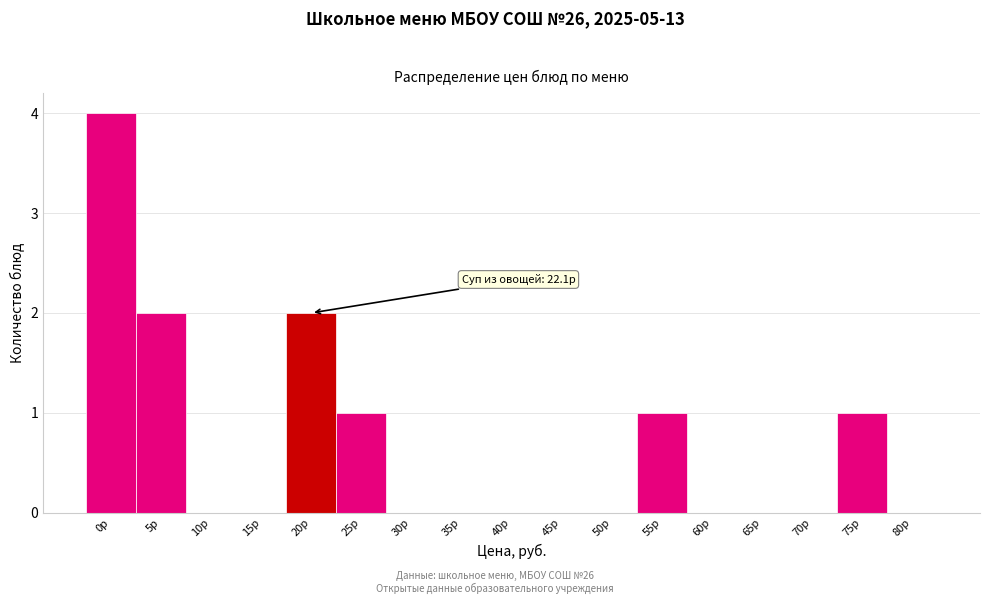

Reading left to right, list all the values displayed in this chart.

0р=4	5р=2	10р=0	15р=0	20р=2	25р=1	30р=0	35р=0	40р=0	45р=0	50р=0	55р=1	60р=0	65р=0	70р=0	75р=1	80р=0